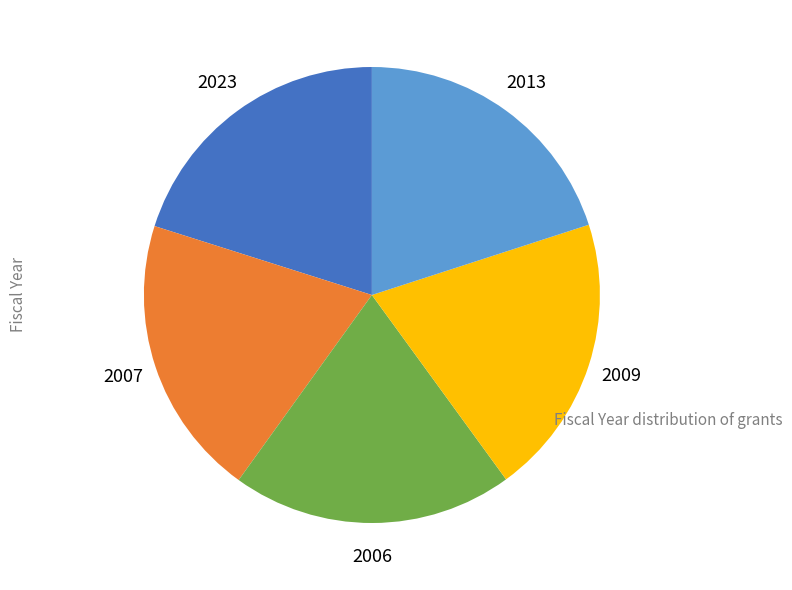

Is there any slice that represents more than half of the pie?

No